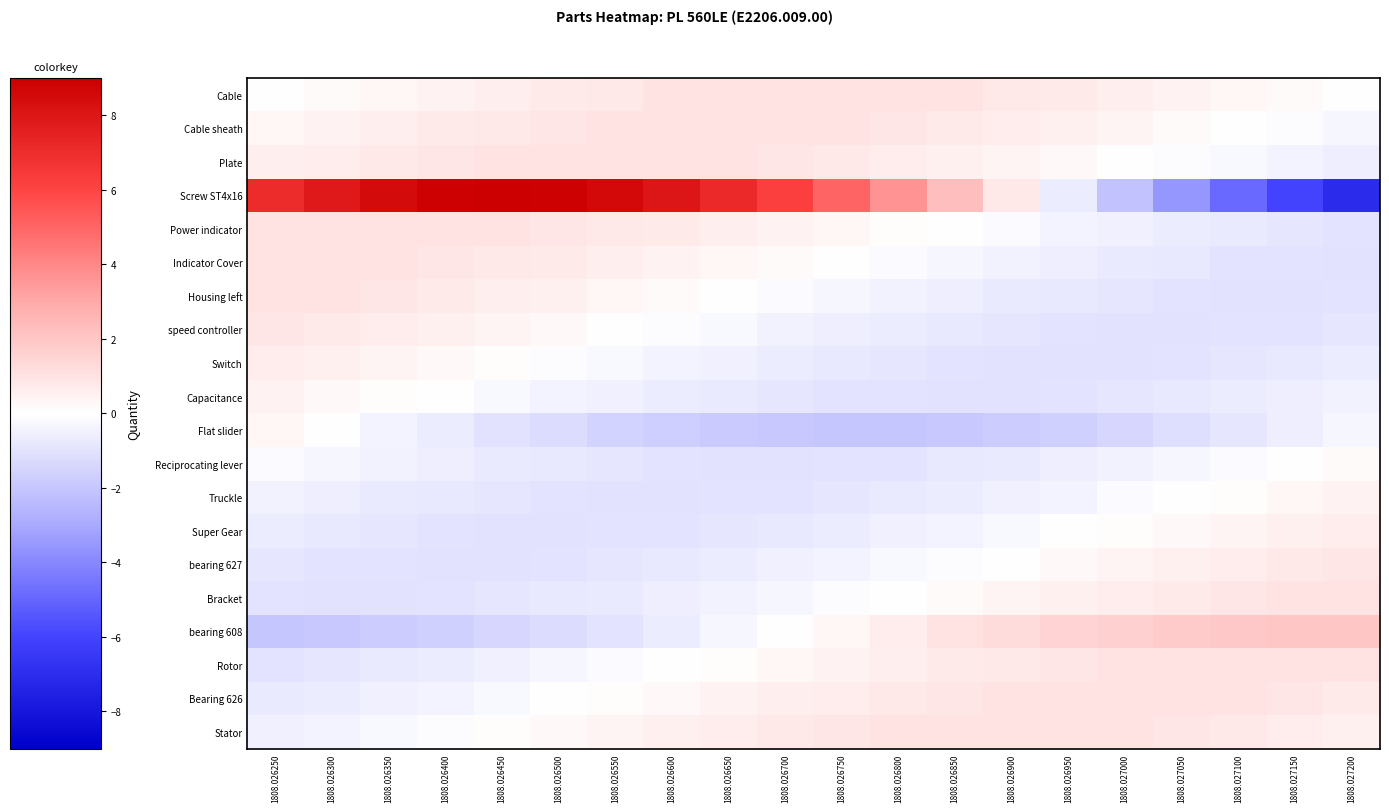

Reading right to left, what are all the values shown in this chart?

Cable: 1808.027200=0.0	1808.027150=0.2	1808.027100=0.3	1808.027050=0.5	1808.027000=0.6	1808.026950=0.7	1808.026900=0.8	1808.026850=0.9	1808.026800=1.0	1808.026750=1.0	1808.026700=1.0	1808.026650=1.0	1808.026600=0.9	1808.026550=0.8	1808.026500=0.7	1808.026450=0.6	1808.026400=0.5	1808.026350=0.3	1808.026300=0.2	1808.026250=0.0
Cable sheath: 1808.027200=-0.3	1808.027150=-0.1	1808.027100=0.0	1808.027050=0.2	1808.027000=0.4	1808.026950=0.5	1808.026900=0.6	1808.026850=0.8	1808.026800=0.9	1808.026750=0.9	1808.026700=1.0	1808.026650=1.0	1808.026600=1.0	1808.026550=1.0	1808.026500=0.9	1808.026450=0.8	1808.026400=0.7	1808.026350=0.6	1808.026300=0.4	1808.026250=0.3
Plate: 1808.027200=-0.6	1808.027150=-0.4	1808.027100=-0.3	1808.027050=-0.1	1808.027000=0.1	1808.026950=0.2	1808.026900=0.4	1808.026850=0.5	1808.026800=0.7	1808.026750=0.8	1808.026700=0.9	1808.026650=0.9	1808.026600=1.0	1808.026550=1.0	1808.026500=1.0	1808.026450=1.0	1808.026400=0.9	1808.026350=0.8	1808.026300=0.7	1808.026250=0.6
Screw ST4x16: 1808.027200=-7.0	1808.027150=-6.0	1808.027100=-4.9	1808.027050=-3.5	1808.027000=-2.1	1808.026950=-0.7	1808.026900=0.8	1808.026850=2.3	1808.026800=3.7	1808.026750=5.0	1808.026700=6.2	1808.026650=7.2	1808.026600=8.0	1808.026550=8.5	1808.026500=8.9	1808.026450=9.0	1808.026400=8.9	1808.026350=8.5	1808.026300=7.9	1808.026250=7.0
Power indicator: 1808.027200=-0.9	1808.027150=-0.9	1808.027100=-0.8	1808.027050=-0.6	1808.027000=-0.5	1808.026950=-0.4	1808.026900=-0.2	1808.026850=-0.0	1808.026800=0.1	1808.026750=0.3	1808.026700=0.4	1808.026650=0.6	1808.026600=0.7	1808.026550=0.8	1808.026500=0.9	1808.026450=1.0	1808.026400=1.0	1808.026350=1.0	1808.026300=1.0	1808.026250=0.9
Indicator Cover: 1808.027200=-1.0	1808.027150=-1.0	1808.027100=-0.9	1808.027050=-0.8	1808.027000=-0.7	1808.026950=-0.6	1808.026900=-0.5	1808.026850=-0.3	1808.026800=-0.2	1808.026750=-0.0	1808.026700=0.2	1808.026650=0.3	1808.026600=0.5	1808.026550=0.6	1808.026500=0.7	1808.026450=0.8	1808.026400=0.9	1808.026350=1.0	1808.026300=1.0	1808.026250=1.0
Housing left: 1808.027200=-1.0	1808.027150=-1.0	1808.027100=-1.0	1808.027050=-1.0	1808.027000=-0.9	1808.026950=-0.8	1808.026900=-0.7	1808.026850=-0.6	1808.026800=-0.5	1808.026750=-0.3	1808.026700=-0.1	1808.026650=0.0	1808.026600=0.2	1808.026550=0.3	1808.026500=0.5	1808.026450=0.6	1808.026400=0.7	1808.026350=0.8	1808.026300=0.9	1808.026250=1.0
speed controller: 1808.027200=-0.9	1808.027150=-0.9	1808.027100=-1.0	1808.027050=-1.0	1808.027000=-1.0	1808.026950=-1.0	1808.026900=-0.9	1808.026850=-0.8	1808.026800=-0.7	1808.026750=-0.6	1808.026700=-0.4	1808.026650=-0.3	1808.026600=-0.1	1808.026550=0.0	1808.026500=0.2	1808.026450=0.4	1808.026400=0.5	1808.026350=0.7	1808.026300=0.8	1808.026250=0.9
Switch: 1808.027200=-0.7	1808.027150=-0.8	1808.027100=-0.9	1808.027050=-0.9	1808.027000=-1.0	1808.026950=-1.0	1808.026900=-1.0	1808.026850=-0.9	1808.026800=-0.9	1808.026750=-0.8	1808.026700=-0.7	1808.026650=-0.5	1808.026600=-0.4	1808.026550=-0.2	1808.026500=-0.1	1808.026450=0.1	1808.026400=0.2	1808.026350=0.4	1808.026300=0.5	1808.026250=0.7
Capacitance: 1808.027200=-0.4	1808.027150=-0.6	1808.027100=-0.7	1808.027050=-0.8	1808.027000=-0.9	1808.026950=-1.0	1808.026900=-1.0	1808.026850=-1.0	1808.026800=-1.0	1808.026750=-0.9	1808.026700=-0.9	1808.026650=-0.8	1808.026600=-0.7	1808.026550=-0.5	1808.026500=-0.4	1808.026450=-0.2	1808.026400=-0.1	1808.026350=0.1	1808.026300=0.3	1808.026250=0.4
Flat slider: 1808.027200=-0.3	1808.027150=-0.6	1808.027100=-0.9	1808.027050=-1.2	1808.027000=-1.4	1808.026950=-1.6	1808.026900=-1.8	1808.026850=-1.9	1808.026800=-2.0	1808.026750=-2.0	1808.026700=-1.9	1808.026650=-1.9	1808.026600=-1.7	1808.026550=-1.5	1808.026500=-1.3	1808.026450=-1.0	1808.026400=-0.7	1808.026350=-0.4	1808.026300=-0.0	1808.026250=0.3
Reciprocating lever: 1808.027200=0.2	1808.027150=-0.0	1808.027100=-0.2	1808.027050=-0.3	1808.027000=-0.5	1808.026950=-0.6	1808.026900=-0.7	1808.026850=-0.8	1808.026800=-0.9	1808.026750=-1.0	1808.026700=-1.0	1808.026650=-1.0	1808.026600=-1.0	1808.026550=-0.9	1808.026500=-0.8	1808.026450=-0.7	1808.026400=-0.6	1808.026350=-0.5	1808.026300=-0.3	1808.026250=-0.2
Truckle: 1808.027200=0.4	1808.027150=0.3	1808.027100=0.1	1808.027050=-0.0	1808.027000=-0.2	1808.026950=-0.4	1808.026900=-0.5	1808.026850=-0.6	1808.026800=-0.8	1808.026750=-0.9	1808.026700=-0.9	1808.026650=-1.0	1808.026600=-1.0	1808.026550=-1.0	1808.026500=-1.0	1808.026450=-0.9	1808.026400=-0.8	1808.026350=-0.7	1808.026300=-0.6	1808.026250=-0.4
Super Gear: 1808.027200=0.7	1808.027150=0.6	1808.027100=0.4	1808.027050=0.3	1808.027000=0.1	1808.026950=-0.1	1808.026900=-0.2	1808.026850=-0.4	1808.026800=-0.5	1808.026750=-0.7	1808.026700=-0.8	1808.026650=-0.9	1808.026600=-0.9	1808.026550=-1.0	1808.026500=-1.0	1808.026450=-1.0	1808.026400=-1.0	1808.026350=-0.9	1808.026300=-0.8	1808.026250=-0.7
bearing 627: 1808.027200=0.9	1808.027150=0.8	1808.027100=0.7	1808.027050=0.5	1808.027000=0.4	1808.026950=0.2	1808.026900=0.1	1808.026850=-0.1	1808.026800=-0.3	1808.026750=-0.4	1808.026700=-0.6	1808.026650=-0.7	1808.026600=-0.8	1808.026550=-0.9	1808.026500=-1.0	1808.026450=-1.0	1808.026400=-1.0	1808.026350=-1.0	1808.026300=-0.9	1808.026250=-0.9
Bracket: 1808.027200=1.0	1808.027150=0.9	1808.027100=0.9	1808.027050=0.8	1808.027000=0.6	1808.026950=0.5	1808.026900=0.4	1808.026850=0.2	1808.026800=0.0	1808.026750=-0.1	1808.026700=-0.3	1808.026650=-0.4	1808.026600=-0.6	1808.026550=-0.7	1808.026500=-0.8	1808.026450=-0.9	1808.026400=-1.0	1808.026350=-1.0	1808.026300=-1.0	1808.026250=-1.0
bearing 608: 1808.027200=2.0	1808.027150=2.0	1808.027100=1.9	1808.027050=1.8	1808.027000=1.7	1808.026950=1.5	1808.026900=1.2	1808.026850=1.0	1808.026800=0.7	1808.026750=0.3	1808.026700=0.0	1808.026650=-0.3	1808.026600=-0.6	1808.026550=-0.9	1808.026500=-1.2	1808.026450=-1.5	1808.026400=-1.7	1808.026350=-1.8	1808.026300=-1.9	1808.026250=-2.0
Rotor: 1808.027200=0.9	1808.027150=1.0	1808.027100=1.0	1808.027050=1.0	1808.027000=1.0	1808.026950=0.9	1808.026900=0.8	1808.026850=0.7	1808.026800=0.6	1808.026750=0.5	1808.026700=0.3	1808.026650=0.1	1808.026600=-0.0	1808.026550=-0.2	1808.026500=-0.3	1808.026450=-0.5	1808.026400=-0.6	1808.026350=-0.8	1808.026300=-0.9	1808.026250=-0.9
Bearing 626: 1808.027200=0.8	1808.027150=0.9	1808.027100=0.9	1808.027050=1.0	1808.027000=1.0	1808.026950=1.0	1808.026900=1.0	1808.026850=0.9	1808.026800=0.8	1808.026750=0.7	1808.026700=0.6	1808.026650=0.4	1808.026600=0.3	1808.026550=0.1	1808.026500=-0.1	1808.026450=-0.2	1808.026400=-0.4	1808.026350=-0.5	1808.026300=-0.7	1808.026250=-0.8
Stator: 1808.027200=0.6	1808.027150=0.7	1808.027100=0.8	1808.027050=0.9	1808.027000=0.9	1808.026950=1.0	1808.026900=1.0	1808.026850=1.0	1808.026800=0.9	1808.026750=0.9	1808.026700=0.8	1808.026650=0.7	1808.026600=0.5	1808.026550=0.4	1808.026500=0.2	1808.026450=0.1	1808.026400=-0.1	1808.026350=-0.2	1808.026300=-0.4	1808.026250=-0.6